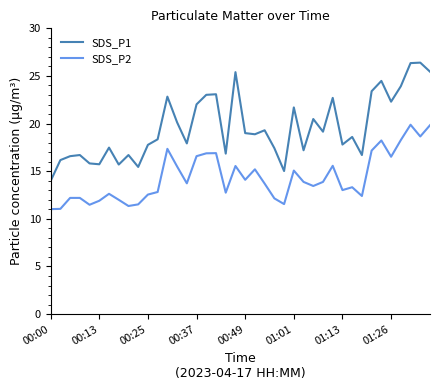

What is the difference between the maximum and minimum values in the SDS_P2 series?

8.9